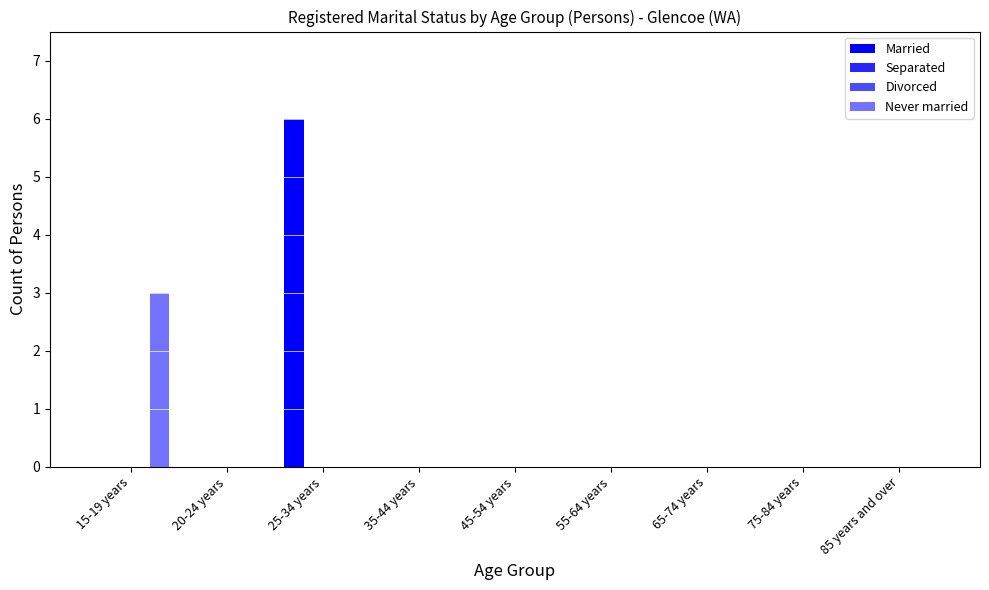

What is the label of the 6th bar from the right?

35-44 years